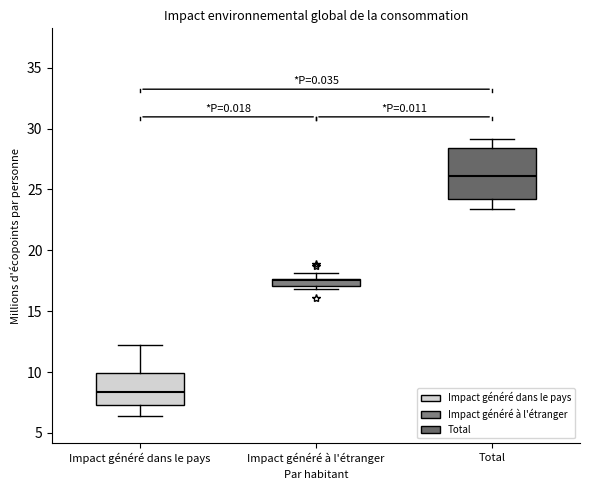

Which box's median line is the lowest?

Impact généré dans le pays